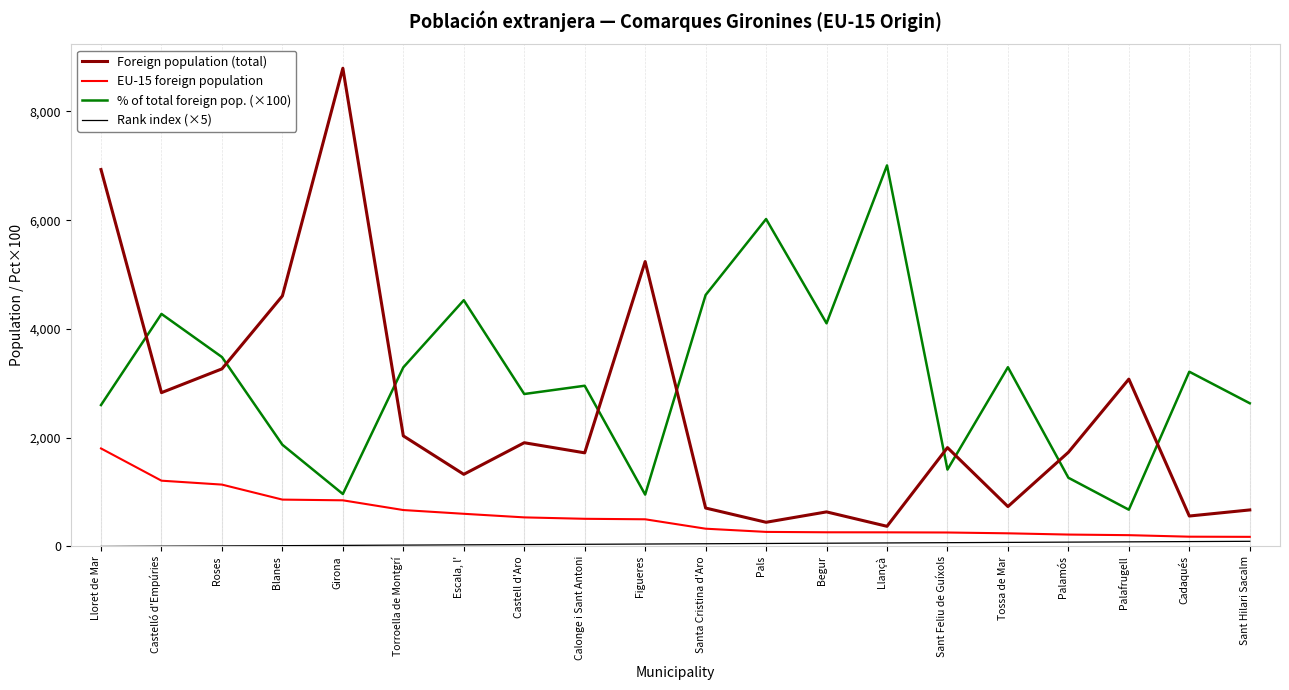

True or false: Rank index (×5) has a value of 95.0 at Sant Hilari Sacalm.

True